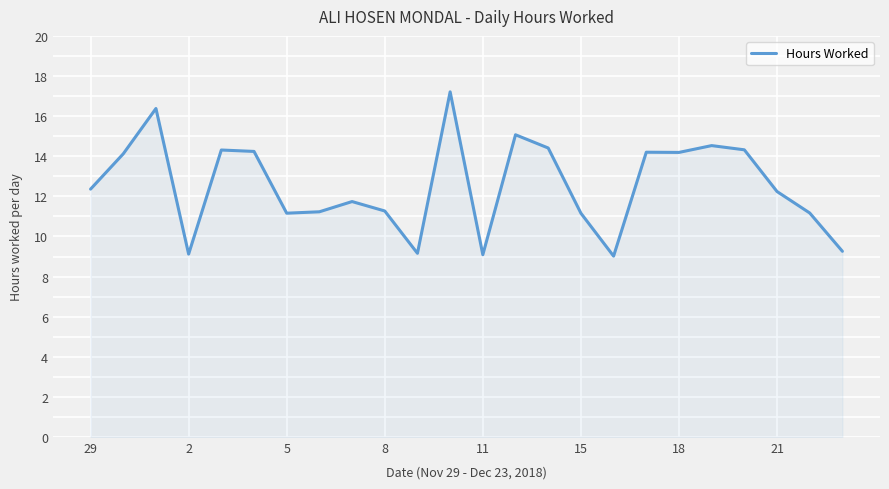

What is the greatest value displayed?

17.2